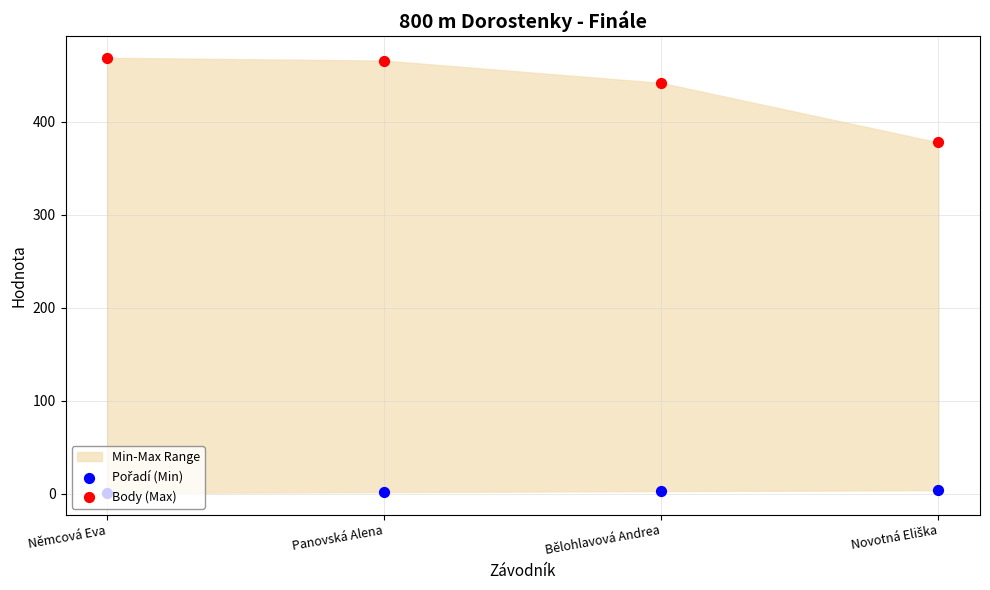

What is the total value across all series at Novotná Eliška?

382